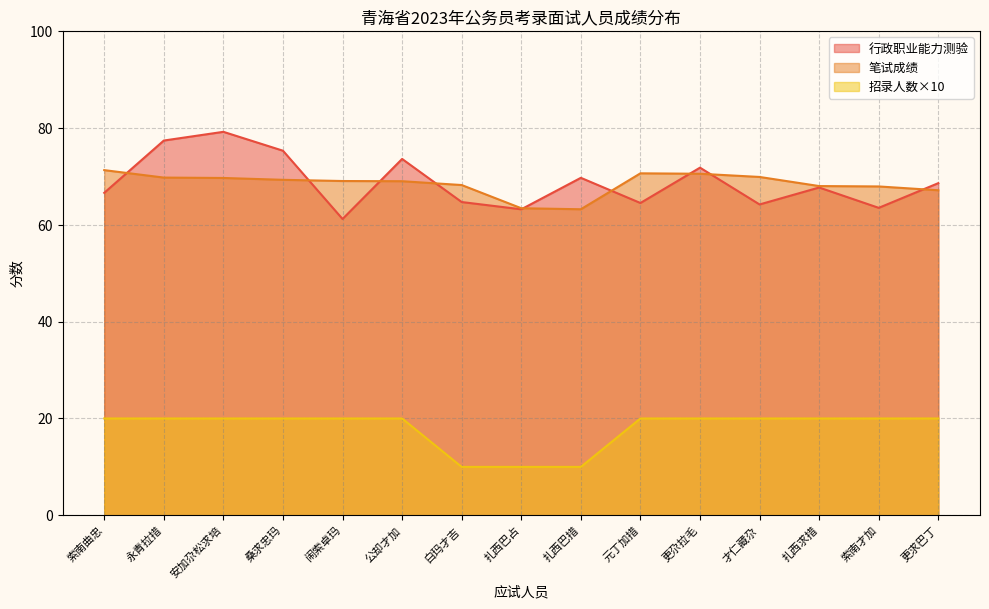

At which category does the chart reach its minimum across all series?

白玛才吉